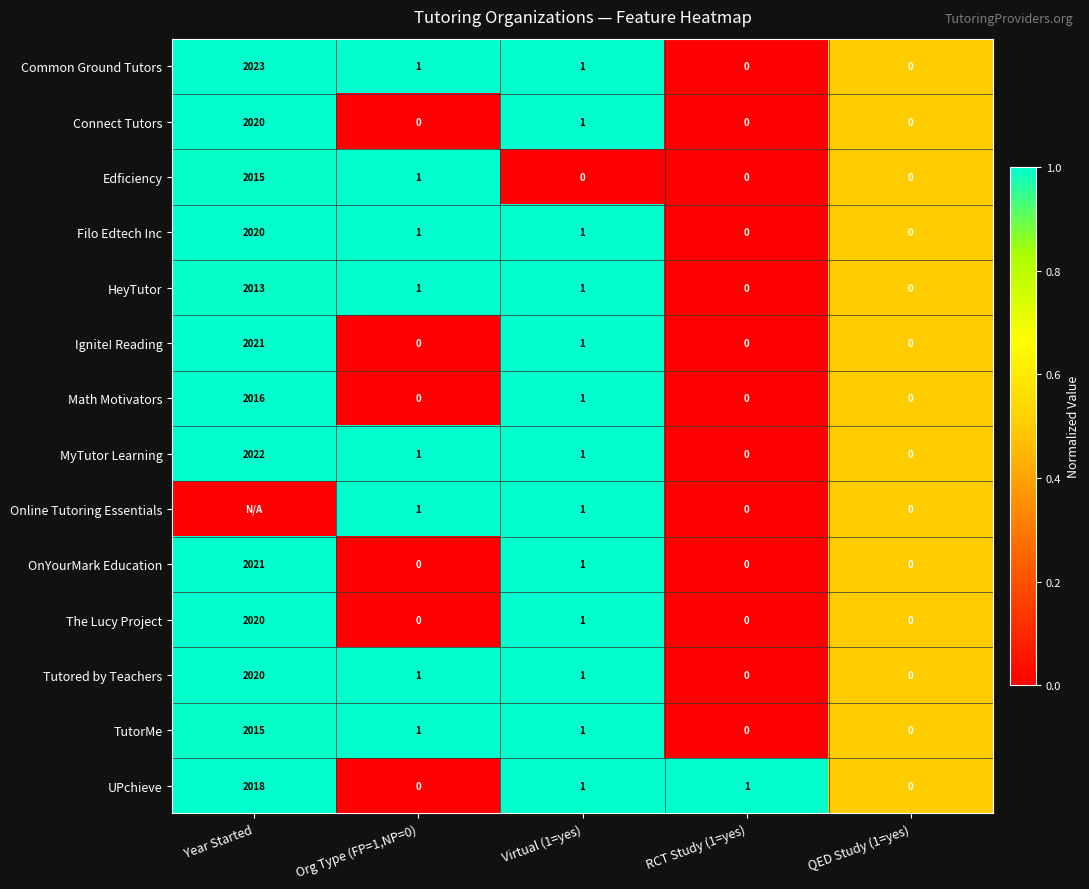

What is the approximate value of UPchieve at Year Started, to the nearest 10?

2020